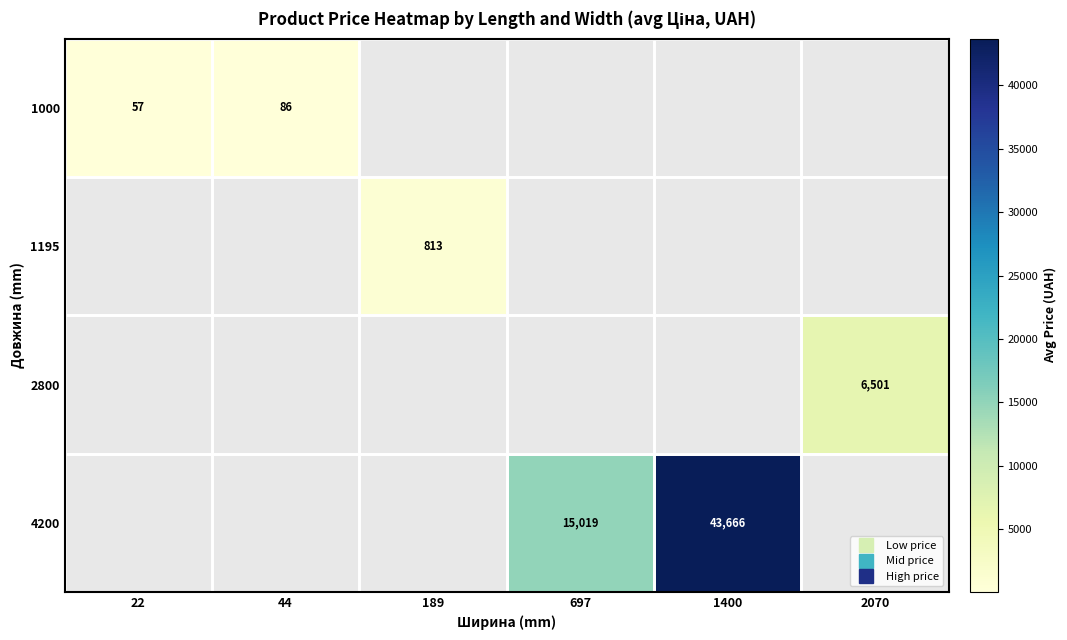

Which category has the highest value in the 1000 series?

44